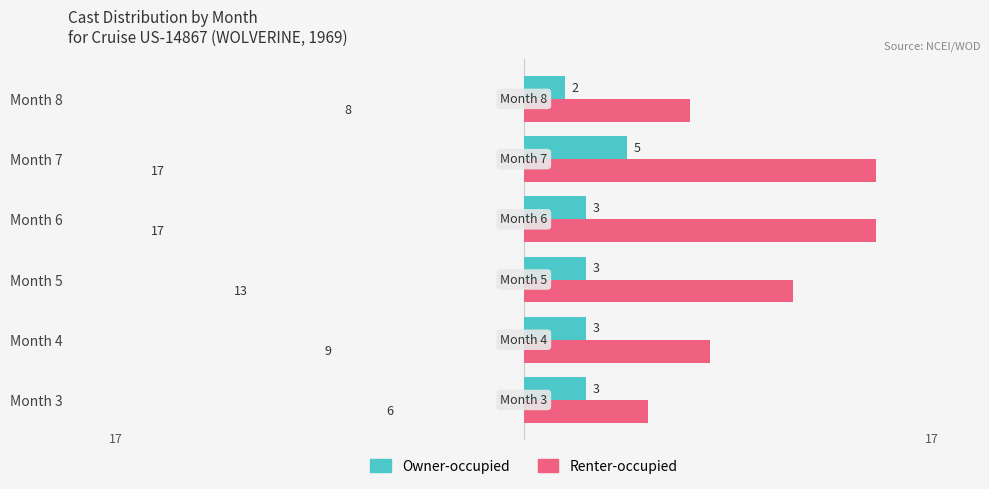

Is it true that Owner-occupied equals 3 at Month 4?

True